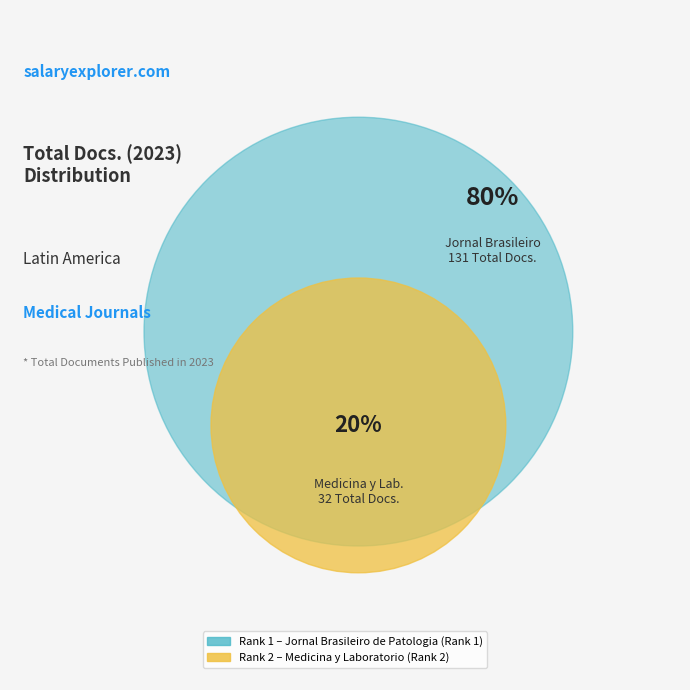

Which category accounts for the majority?

Jornal Brasileiro de Patologia (Rank 1)